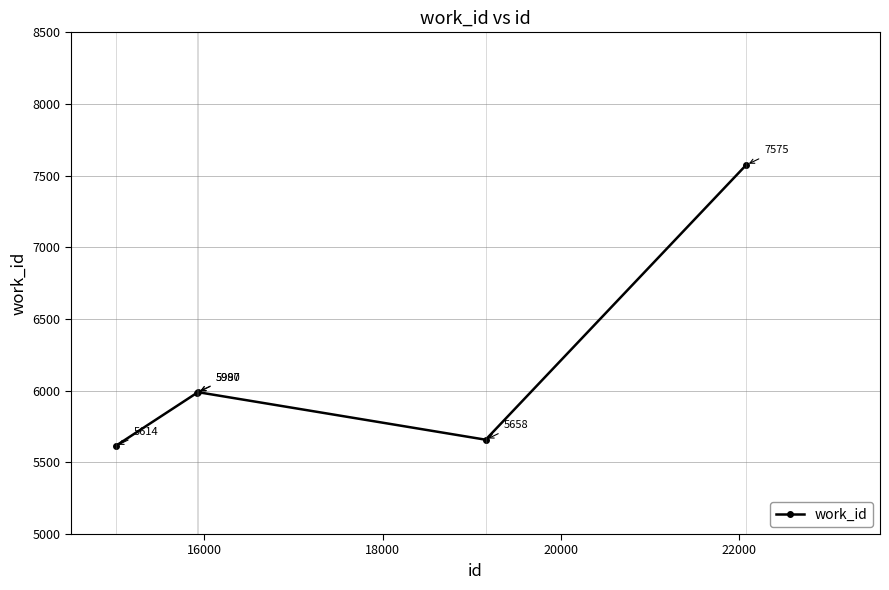

What is the average value?

6165